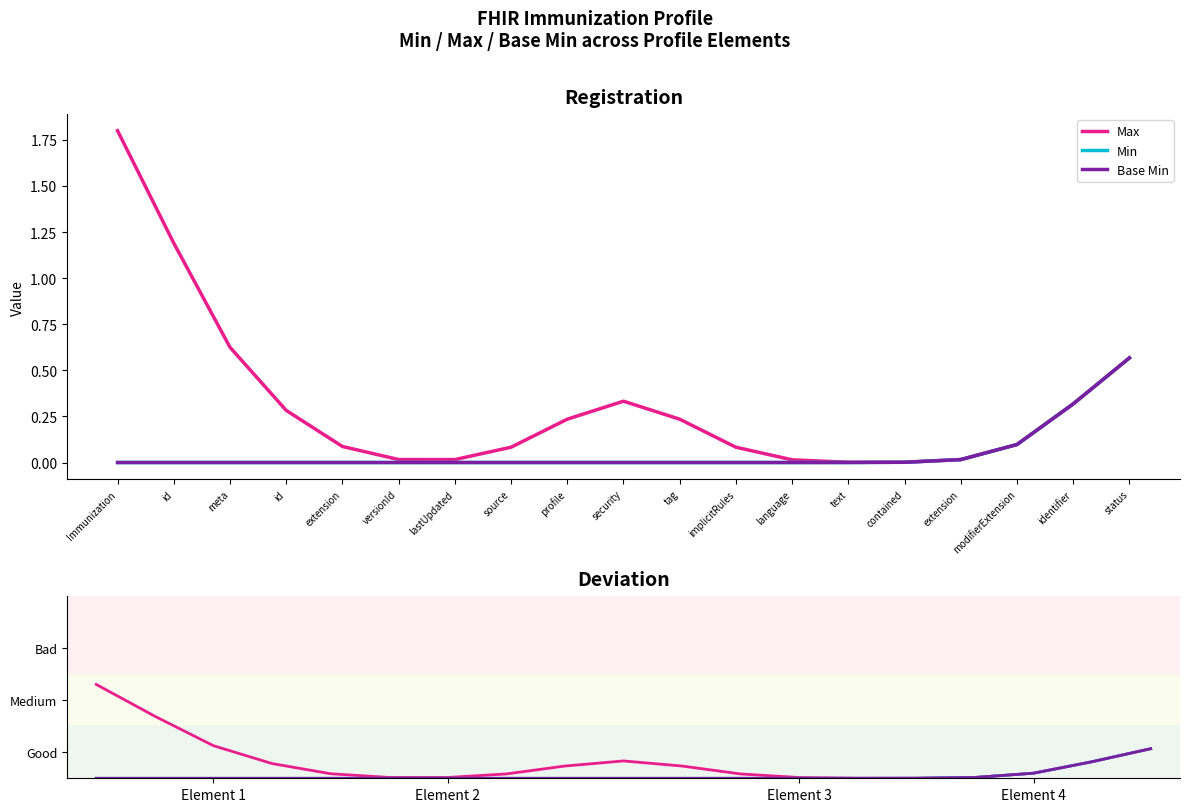

What is the spread (max minus min) of values at id?

1.2